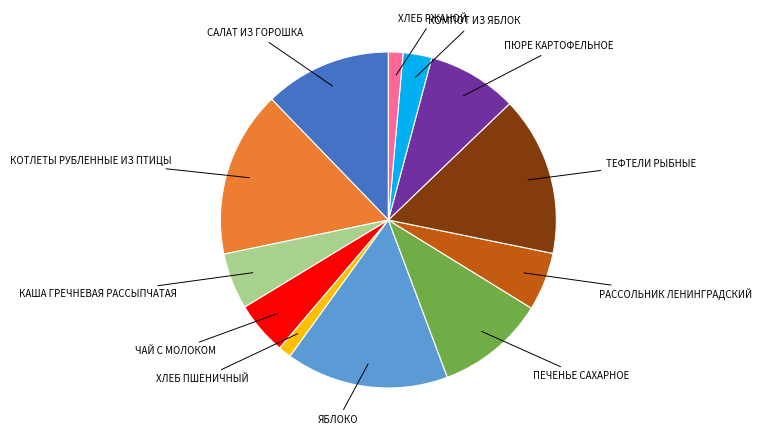

Is there any slice that represents more than half of the pie?

No